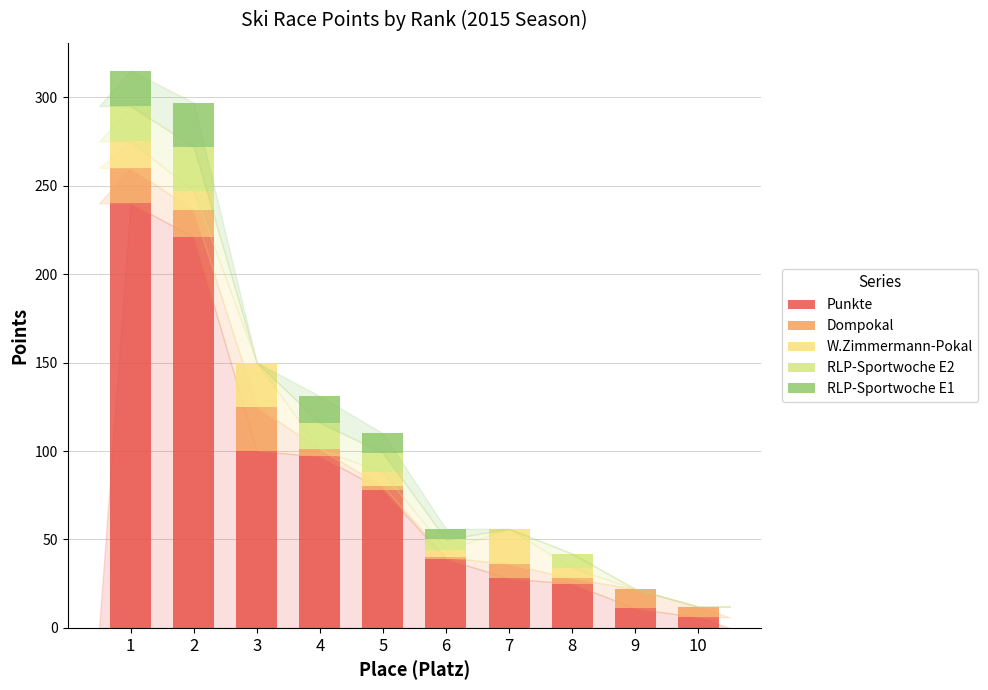

At which label does Punkte first exceed 78?

1